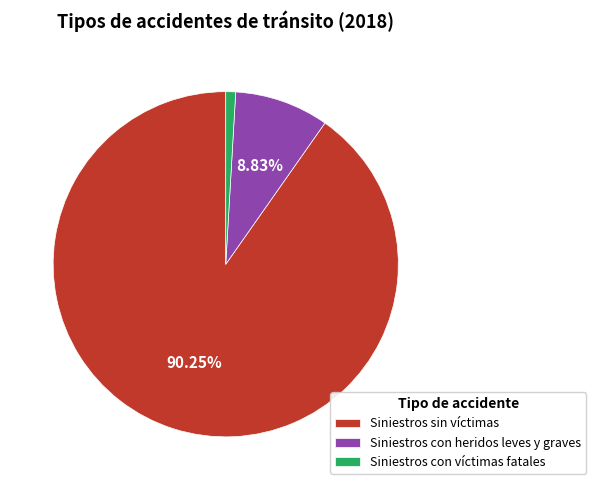

What is the largest slice in the pie chart?

Siniestros sin víctimas